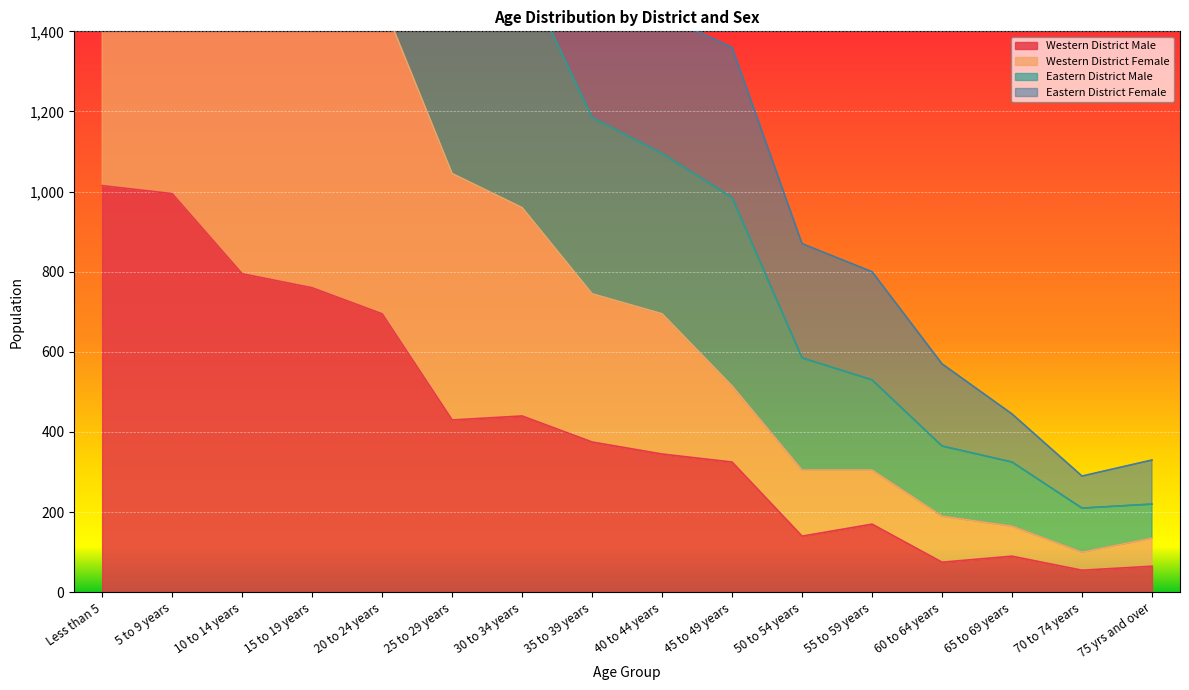

Which category has the highest value in the Western District Male series?

Less than 5